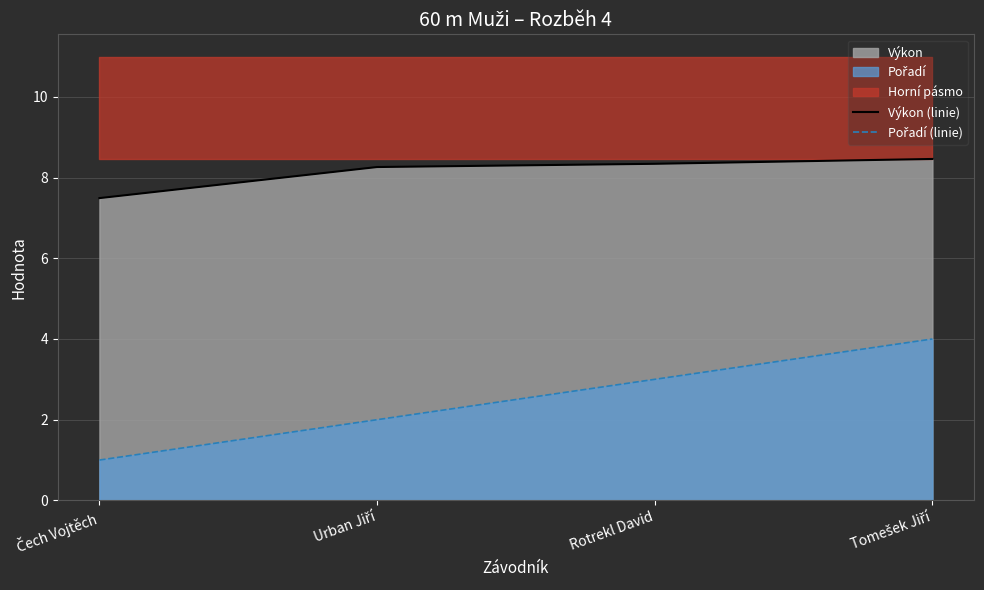

True or false: Pořadí (linie) and Výkon (linie) intersect in this chart.

False